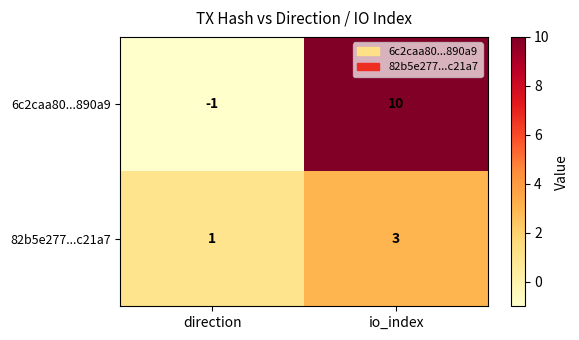

At which category is the sum across all series the highest?

io_index